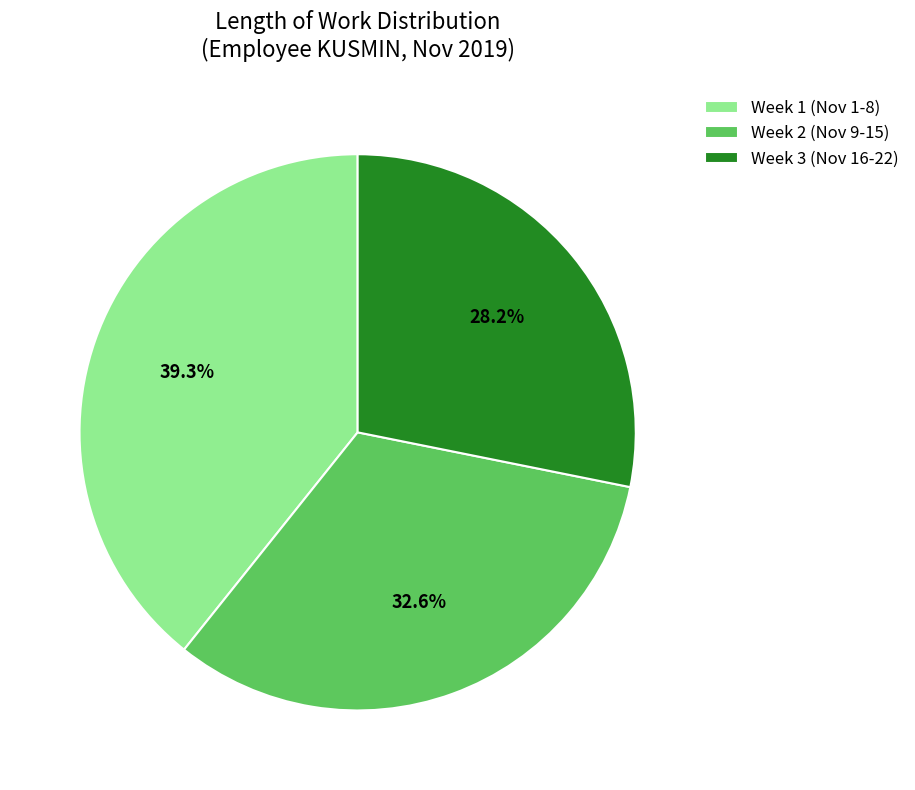

Which category has the smallest portion of the pie?

Week 3 (Nov 16-22)